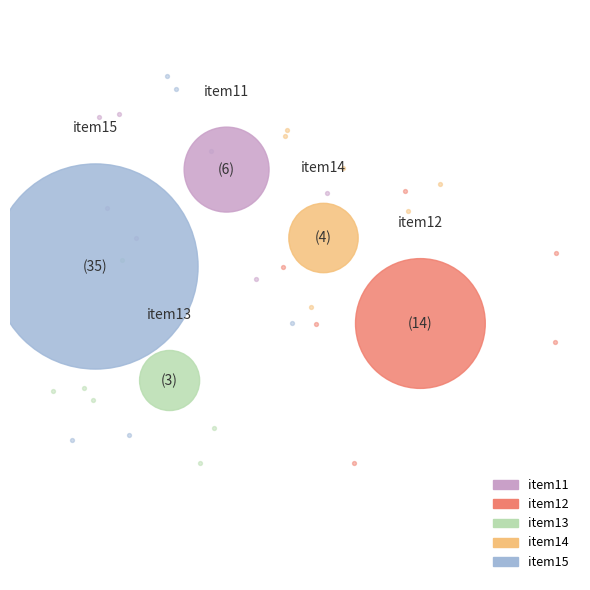

How many slices are in this pie chart?

5